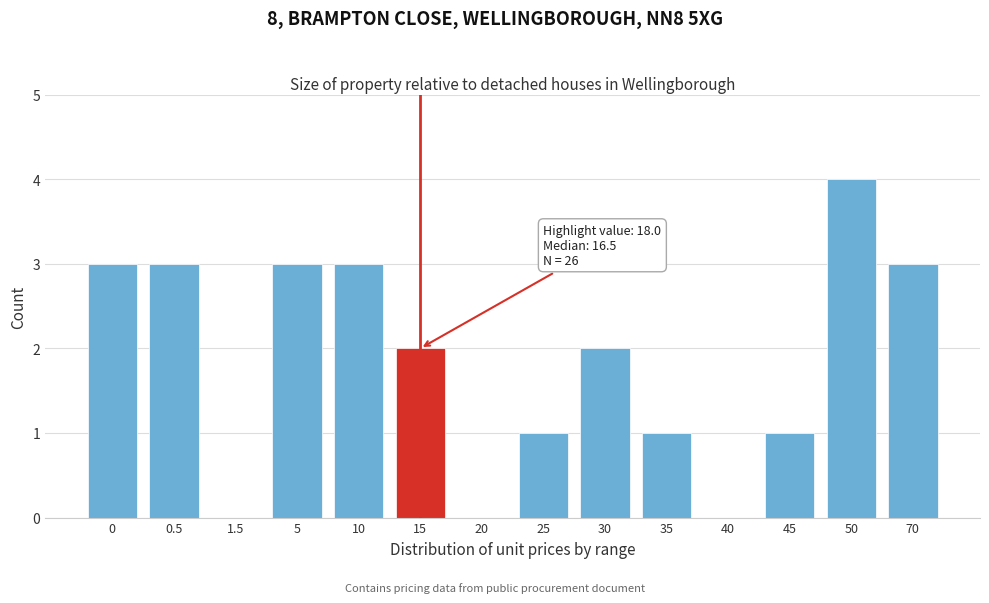

Reading left to right, extract all data points from this chart.

0=3	0.5=3	1.5=0	5=3	10=3	15=2	20=0	25=1	30=2	35=1	40=0	45=1	50=4	70=3